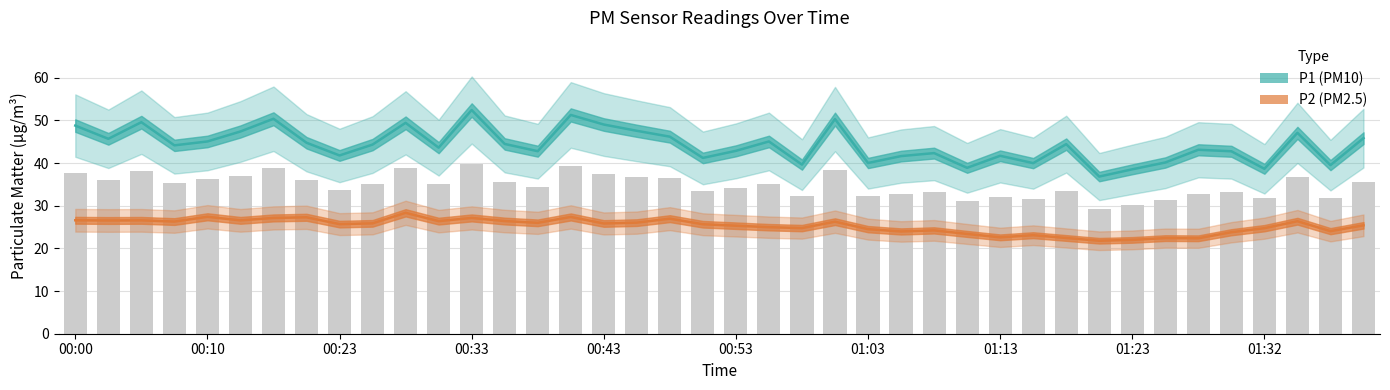

How many values in the P2 series are below 25?

16